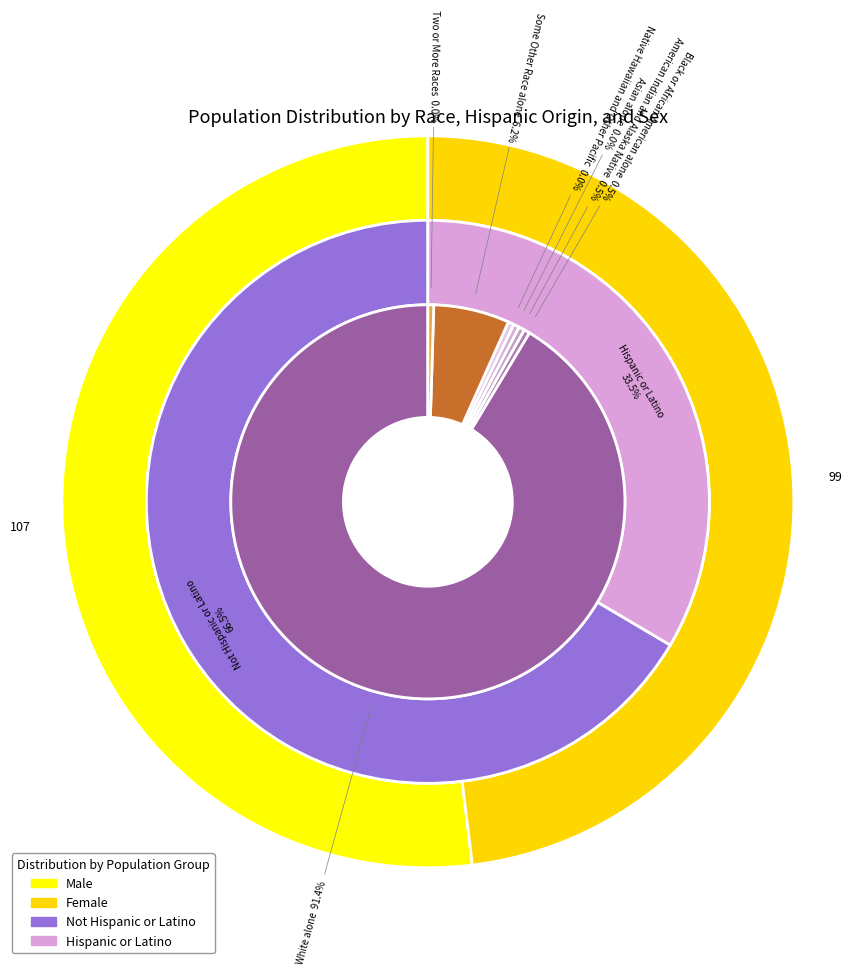

Which category accounts for the majority?

White alone